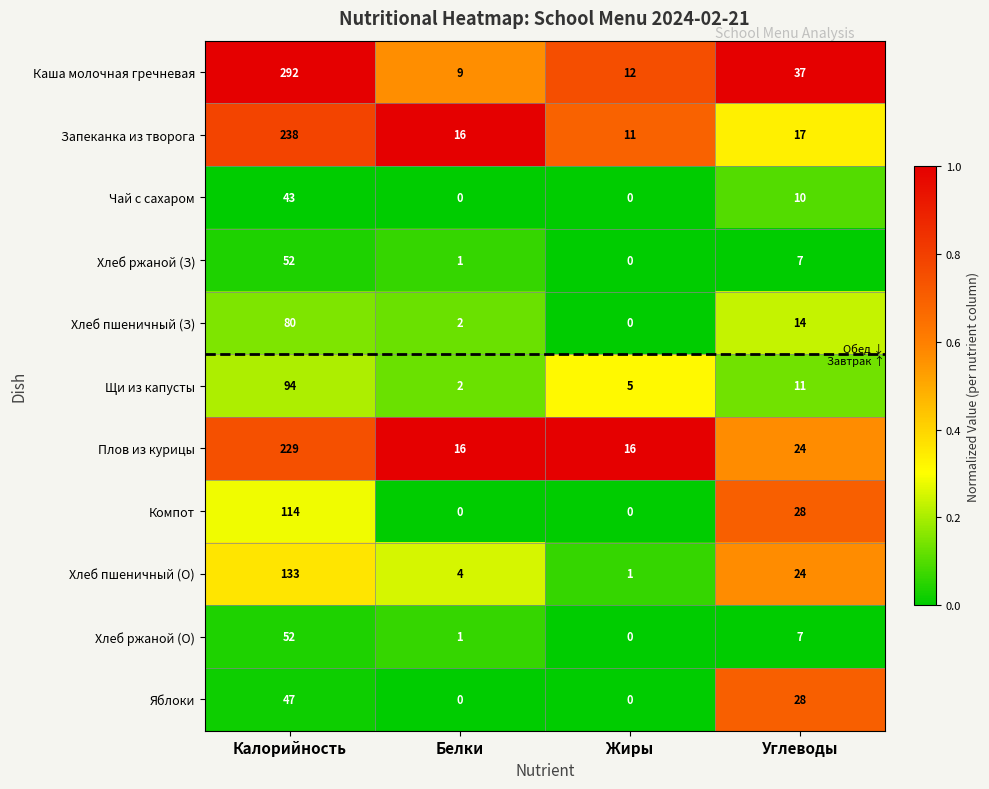

What is the average value of the Хлеб ржаной (О) series?

15